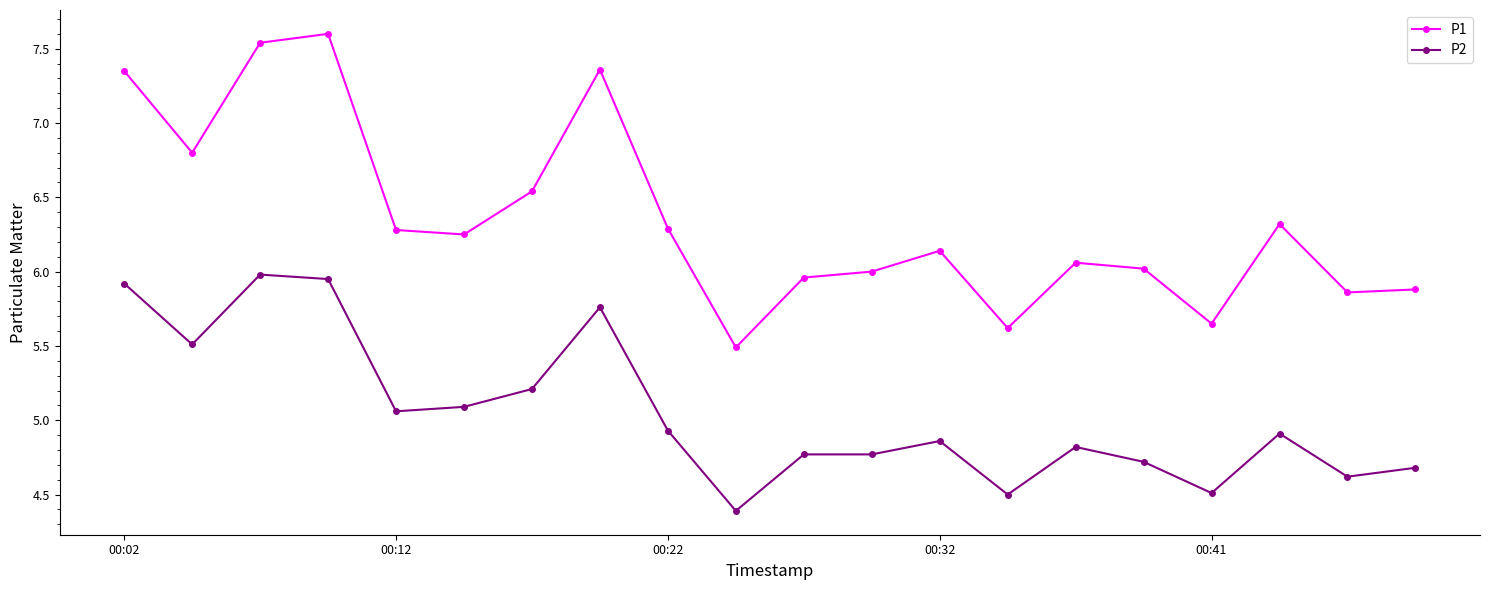

How many data points does each series have?

20